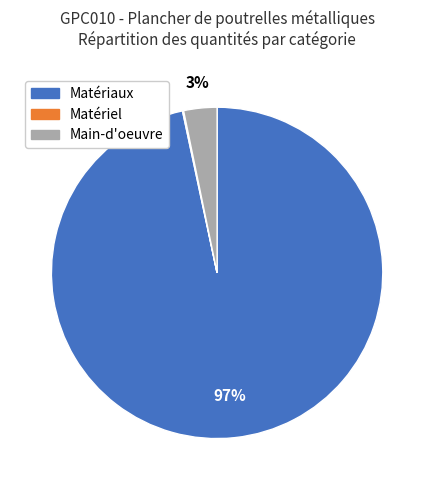

Is there a majority slice in this chart?

Yes